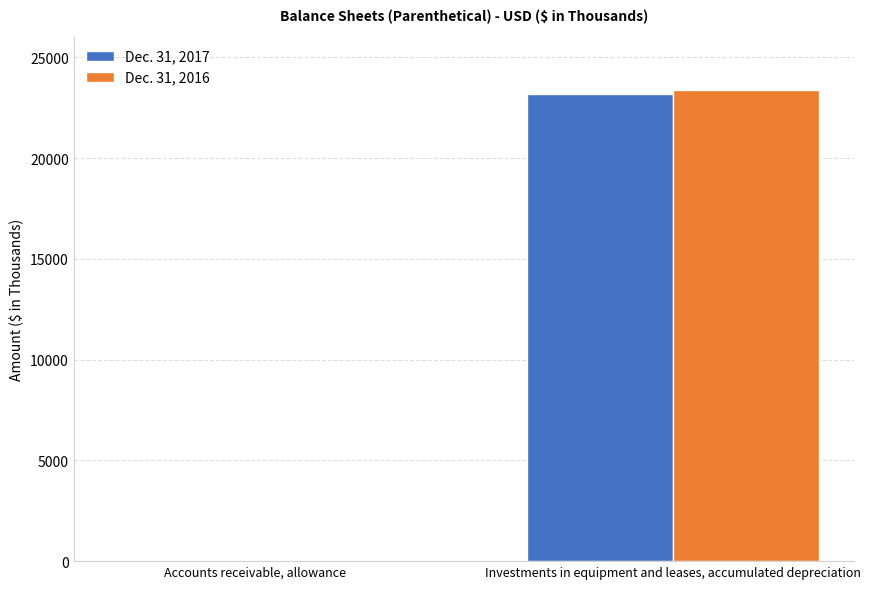

At which category does the chart reach its peak across all series?

Investments in equipment and leases, accumulated depreciation